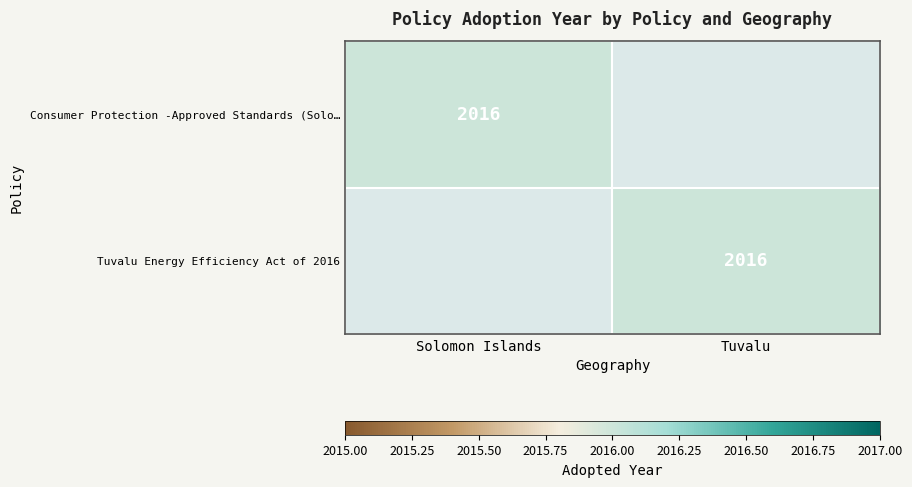

Is it true that Consumer Protection -Approved Standards (Solo… equals 2016 at Solomon Islands?

True